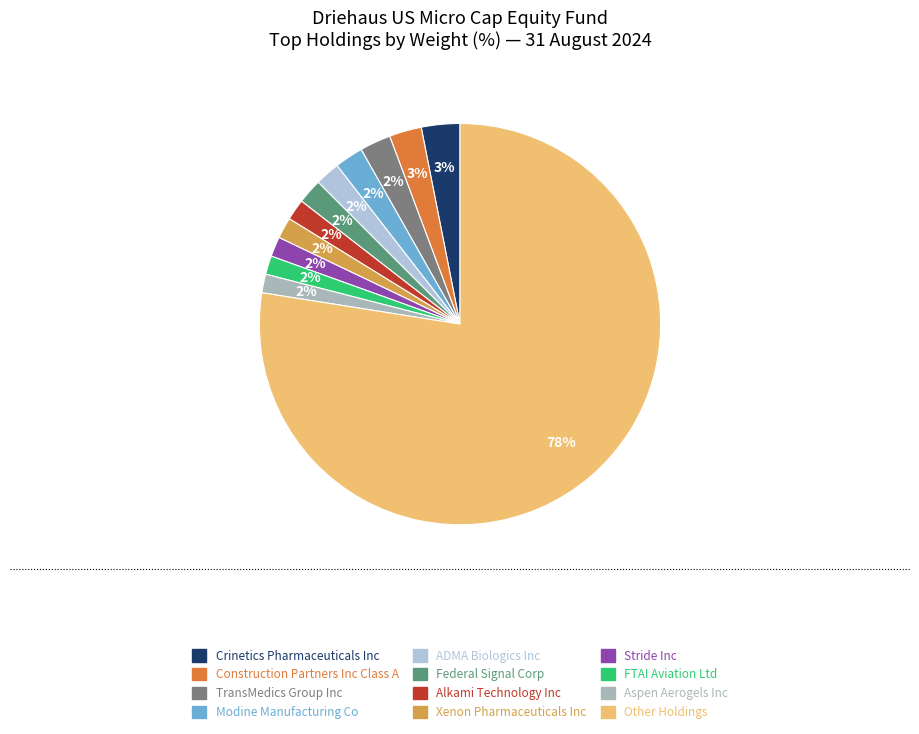

To the nearest percent, what is the average slice percentage?

8%